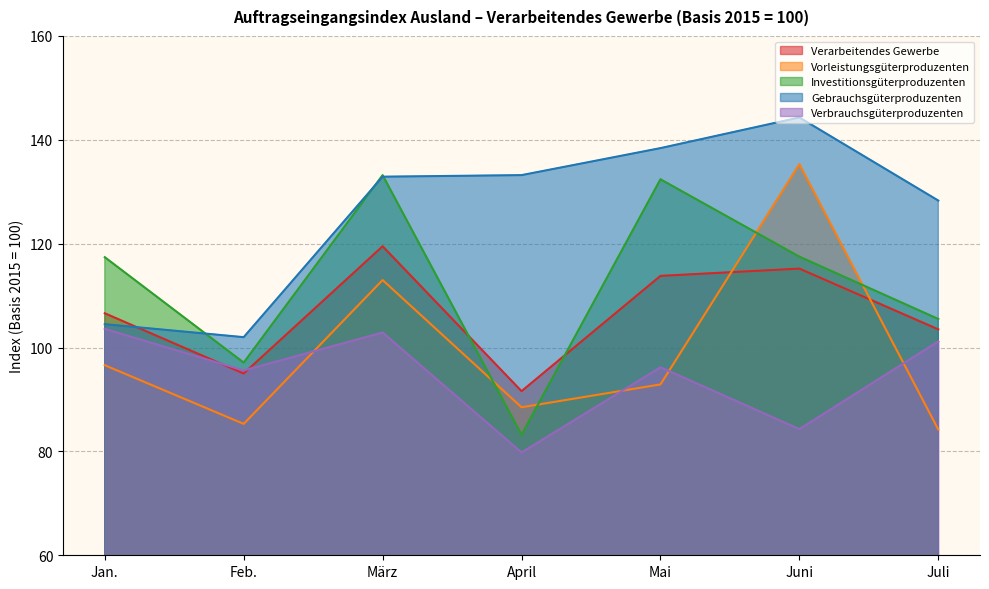

At Juni, list the series in order from largest to smallest.

Gebrauchsgüterproduzenten, Vorleistungsgüterproduzenten, Investitionsgüterproduzenten, Verarbeitendes Gewerbe, Verbrauchsgüterproduzenten